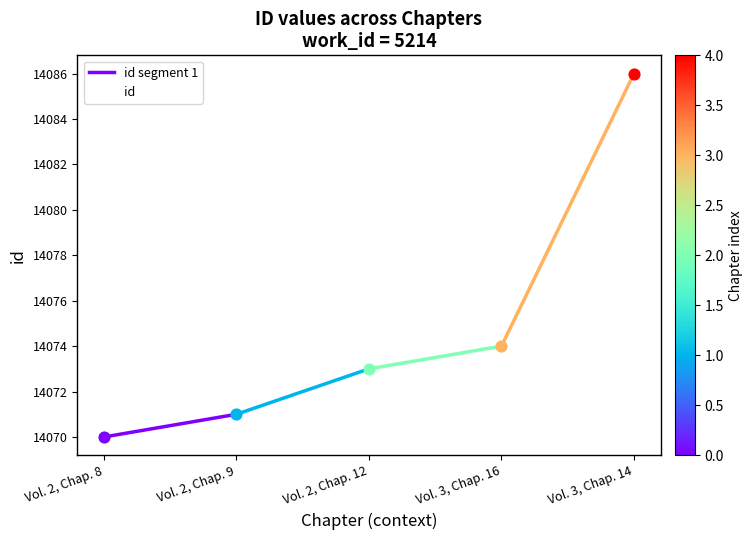

Approximately how many times larger is the value at Vol. 3, Chap. 16 compared to Vol. 2, Chap. 8?

1.0